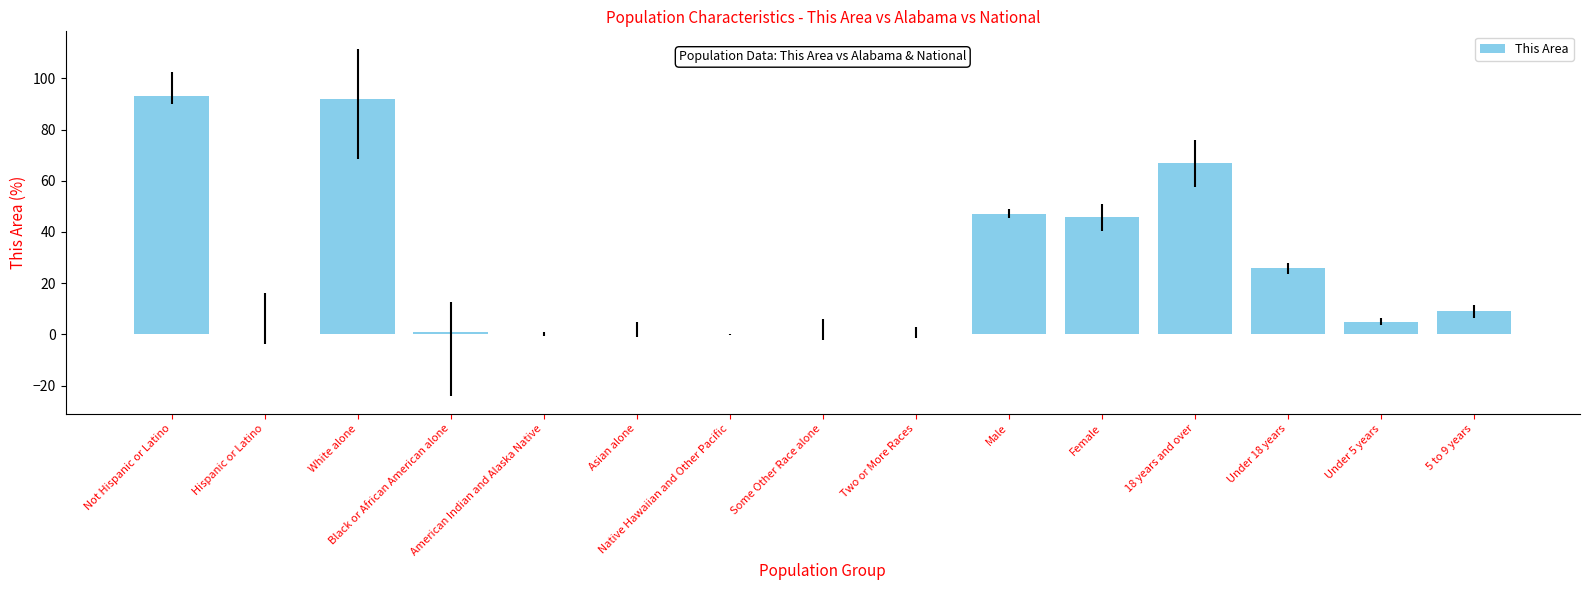

What is the sum of all values?

386